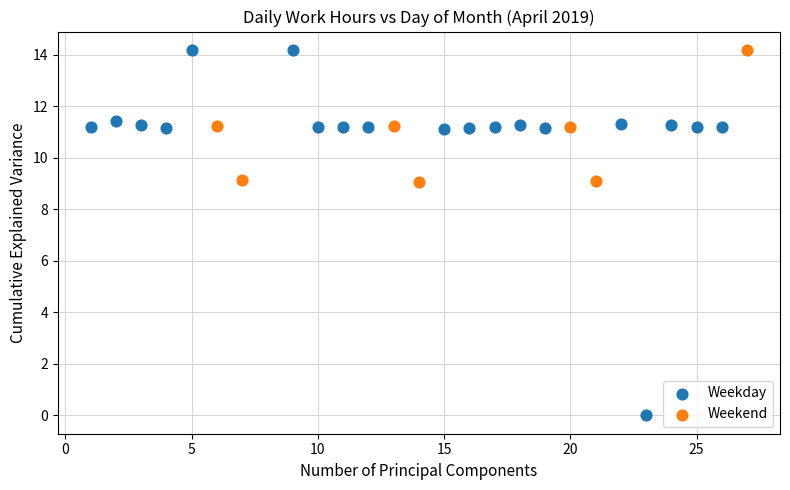

Which series has the largest Y range (max minus min)?

Weekday